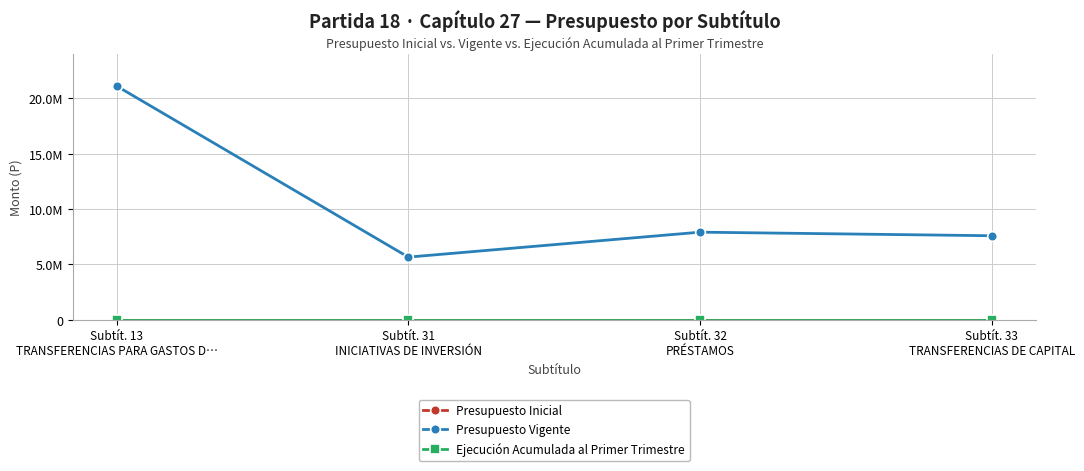

What is the maximum value shown in the chart?

21113391